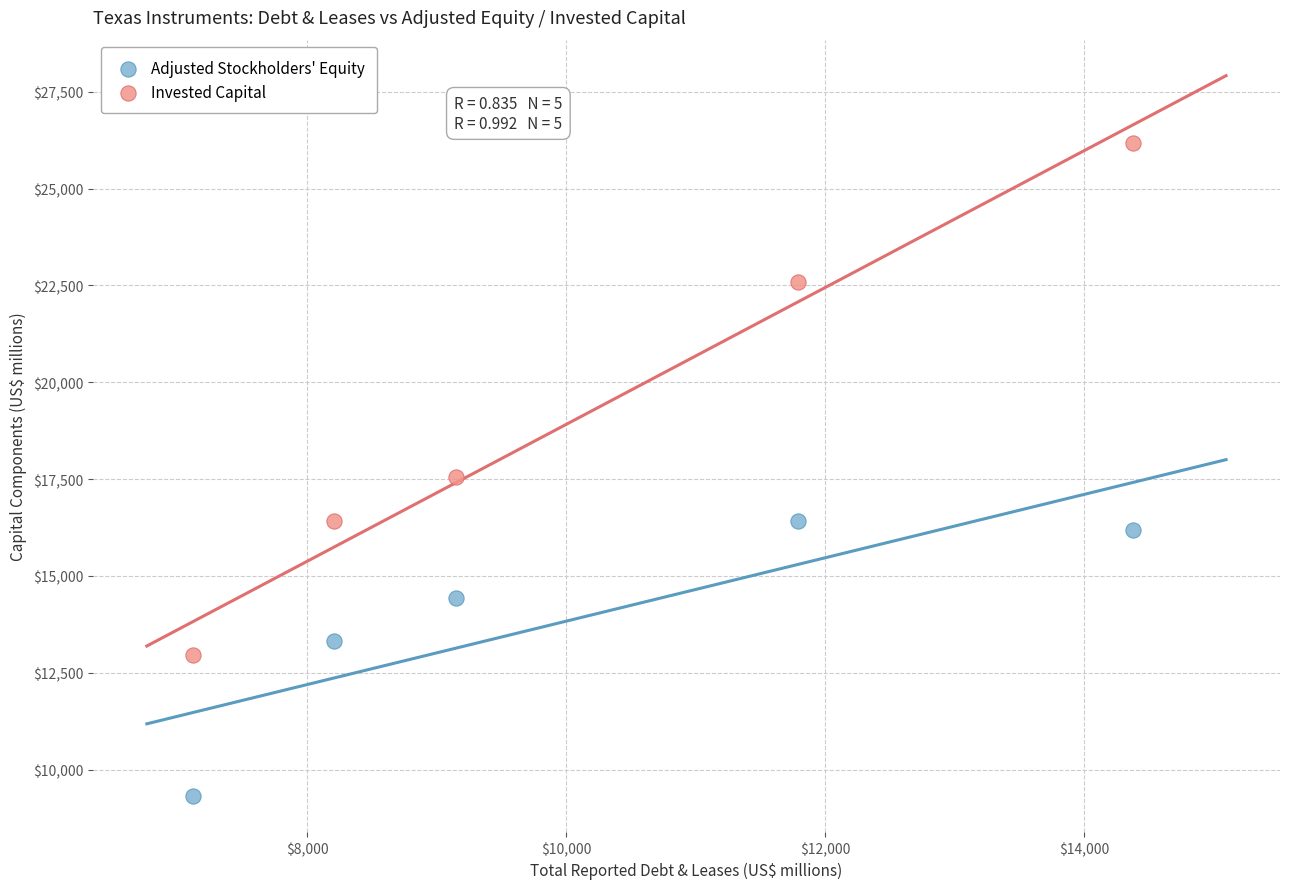

Which series contains the lowest Y value?

Adjusted Stockholders' Equity